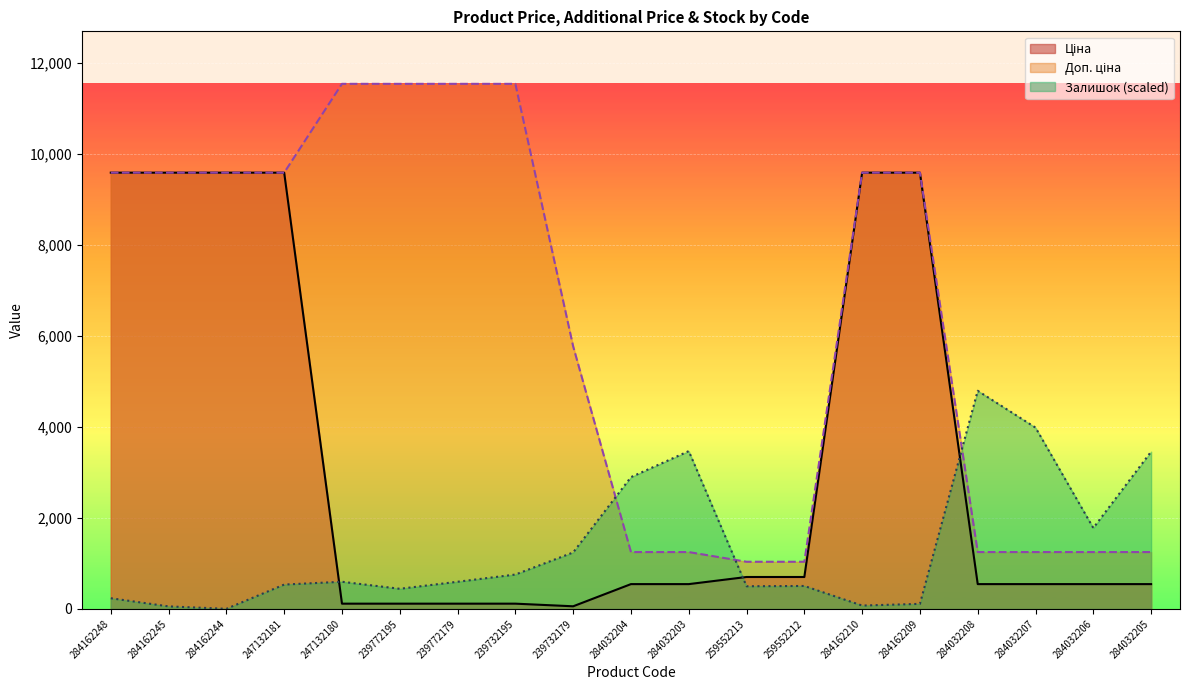

True or false: Ціна and Доп. ціна cross at least once.

False